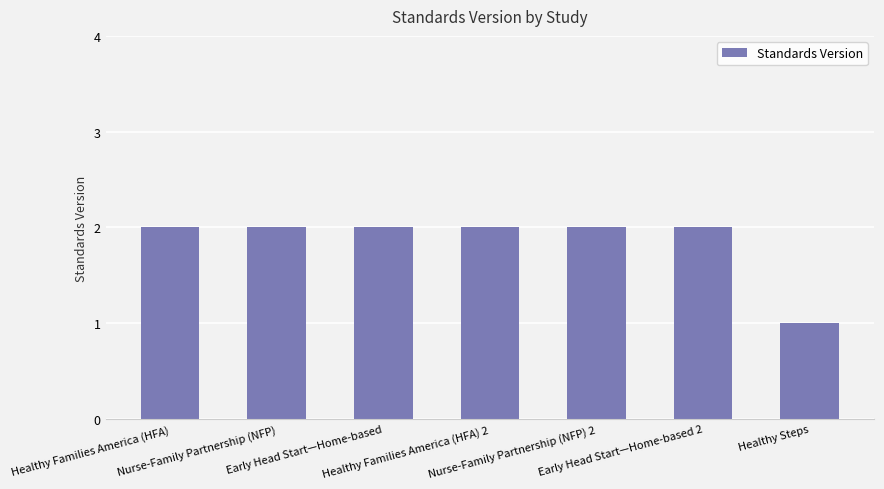

What is the smallest value displayed?

1